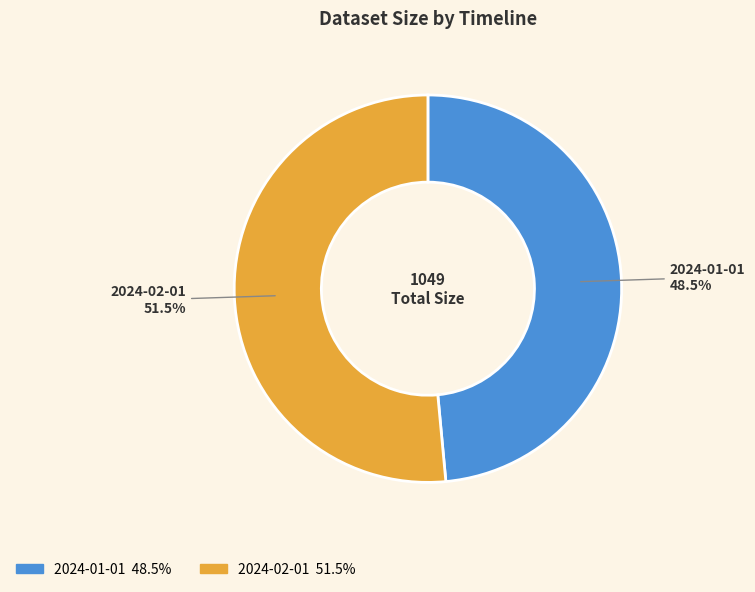

Approximately how many times larger is the value at 2024-01-01 compared to 2024-02-01?

0.9